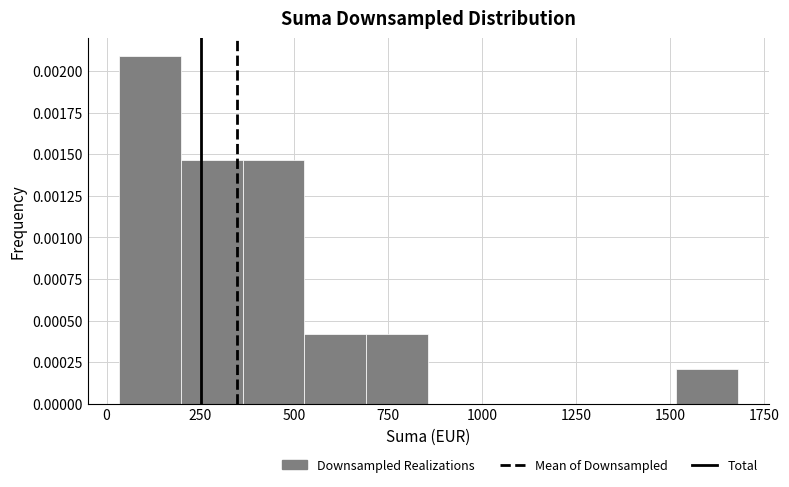

Around what value on the x-axis is the tallest bar? Give the approximate position of its centre, as read against the axis.

100